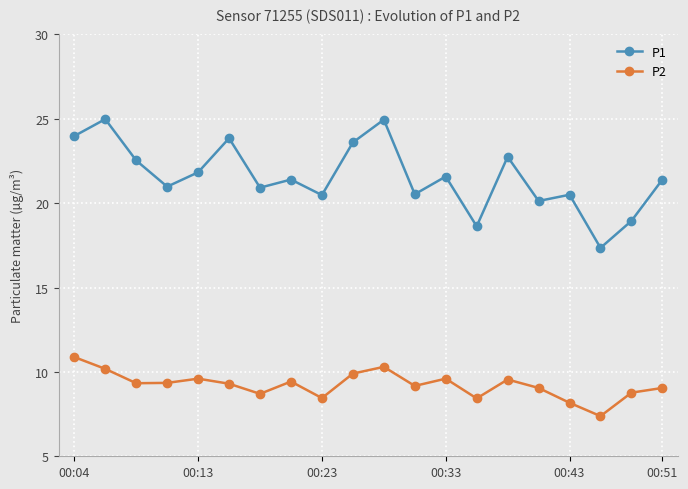

What is the maximum value for P2?

10.9